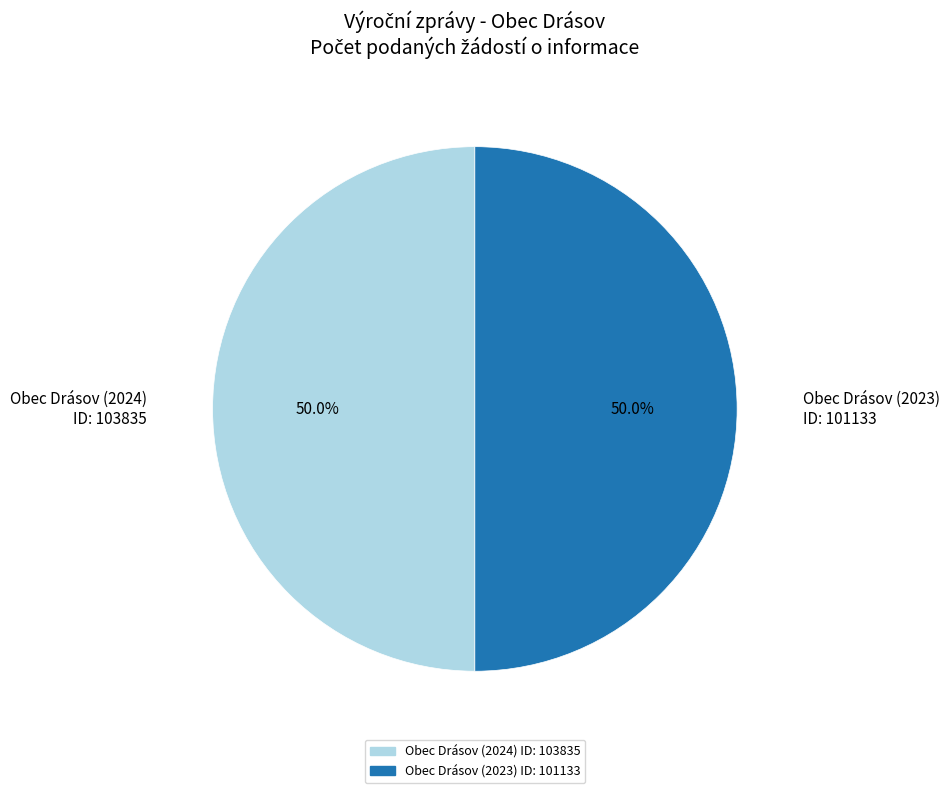

To the nearest percent, what is the difference between the largest and smallest slice percentages?

0%